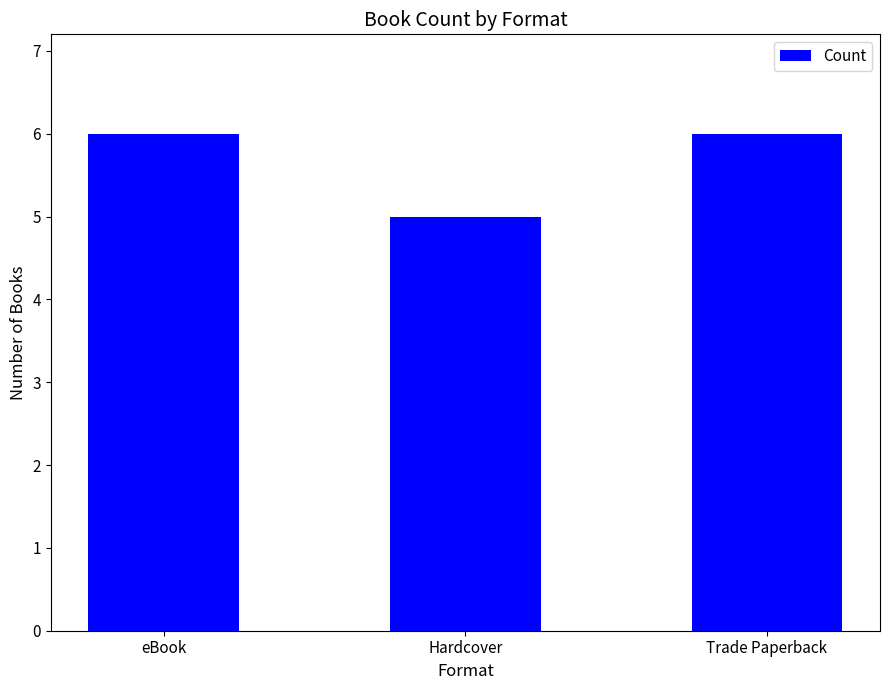

What is the difference between the maximum and minimum values?

1